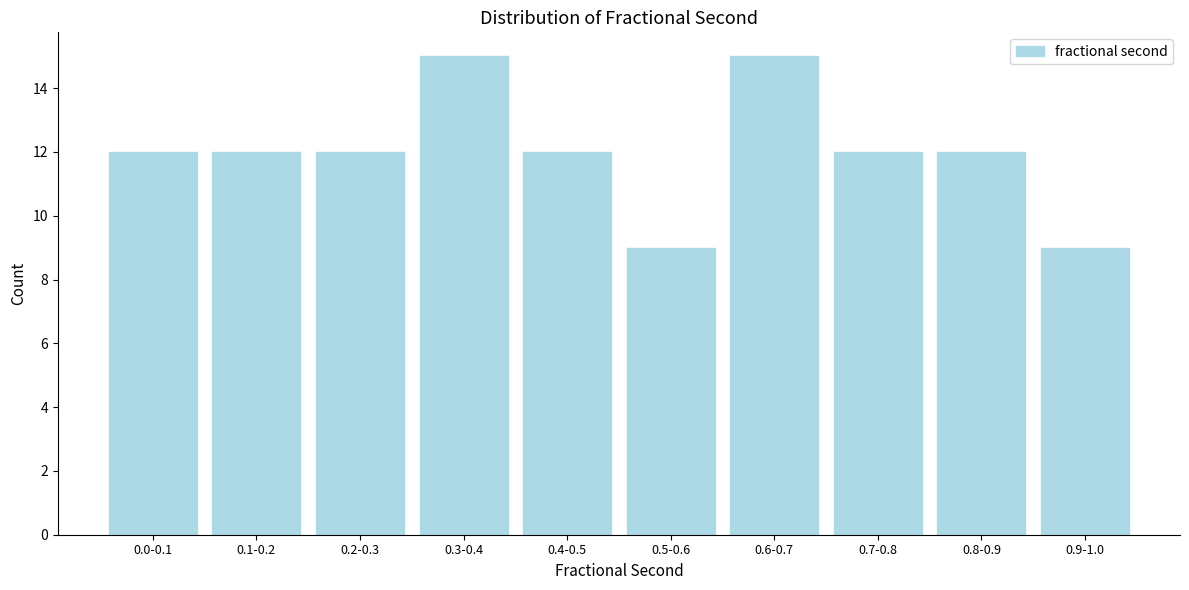

Reading left to right, extract all data points from this chart.

0.0-0.1=12	0.1-0.2=12	0.2-0.3=12	0.3-0.4=15	0.4-0.5=12	0.5-0.6=9	0.6-0.7=15	0.7-0.8=12	0.8-0.9=12	0.9-1.0=9